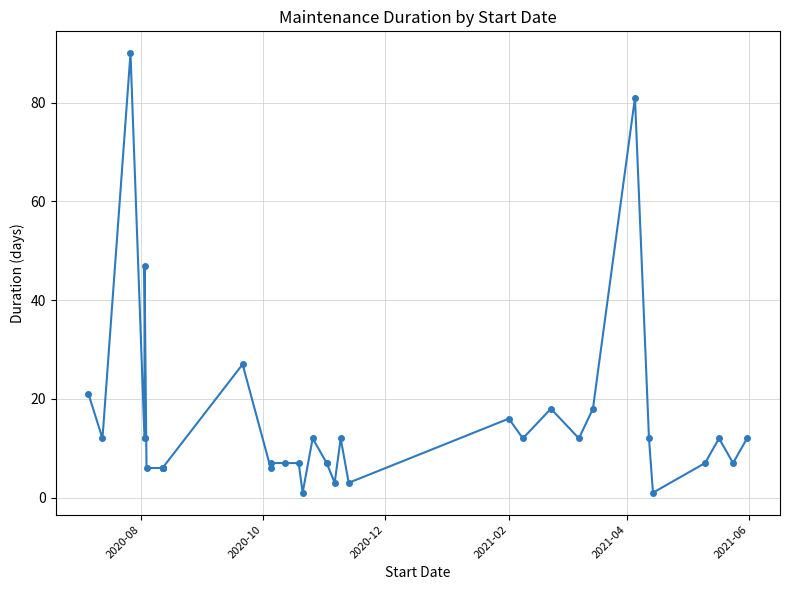

What is the average value?

15